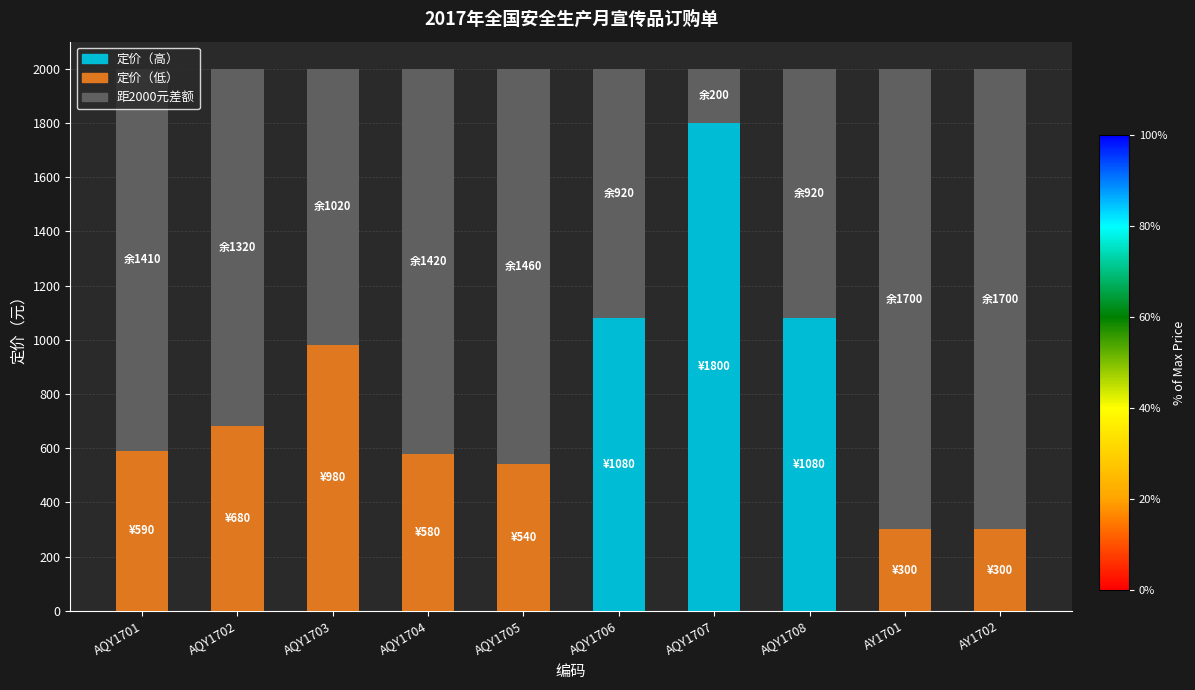

Does the chart contain stacked bars?

Yes